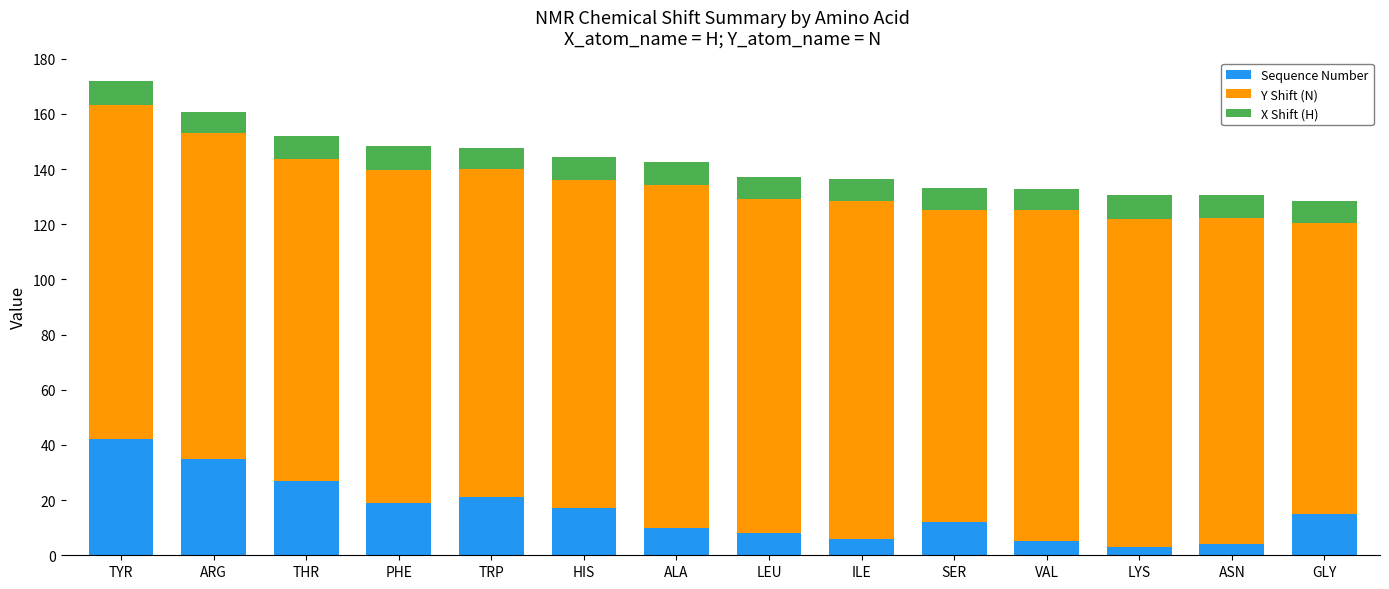

What is the total value across all series at TRP?

147.8